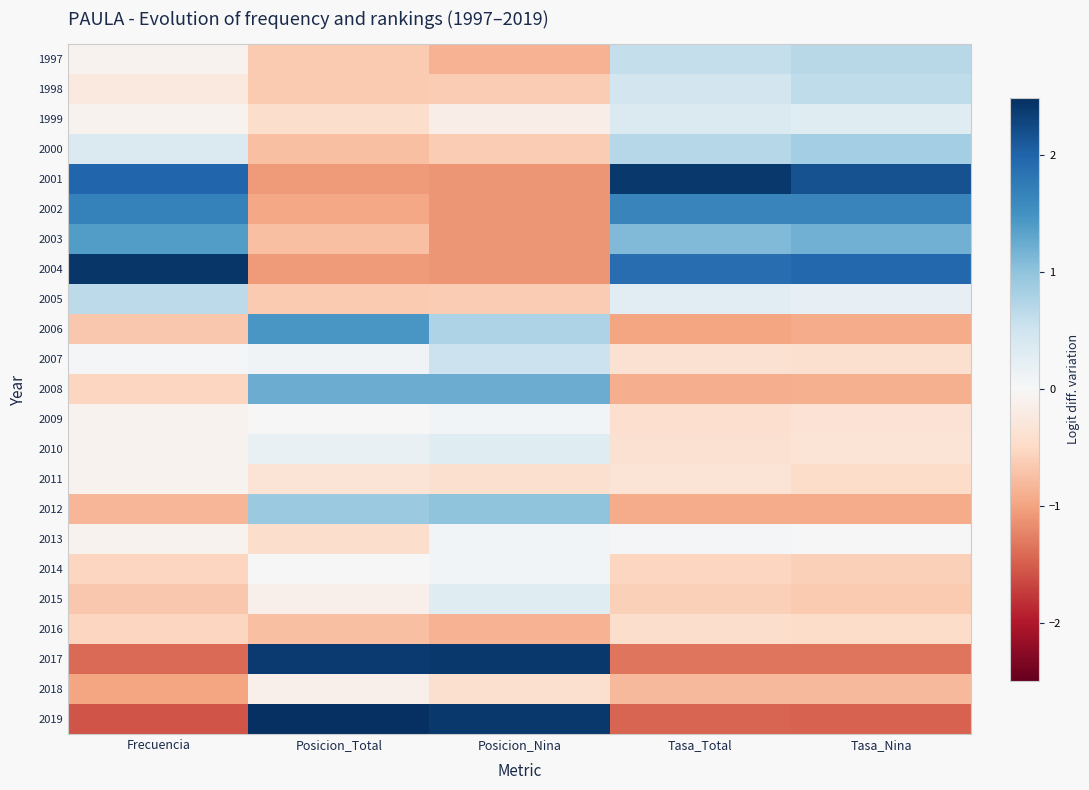

Which series has the largest range (max minus min)?

2019